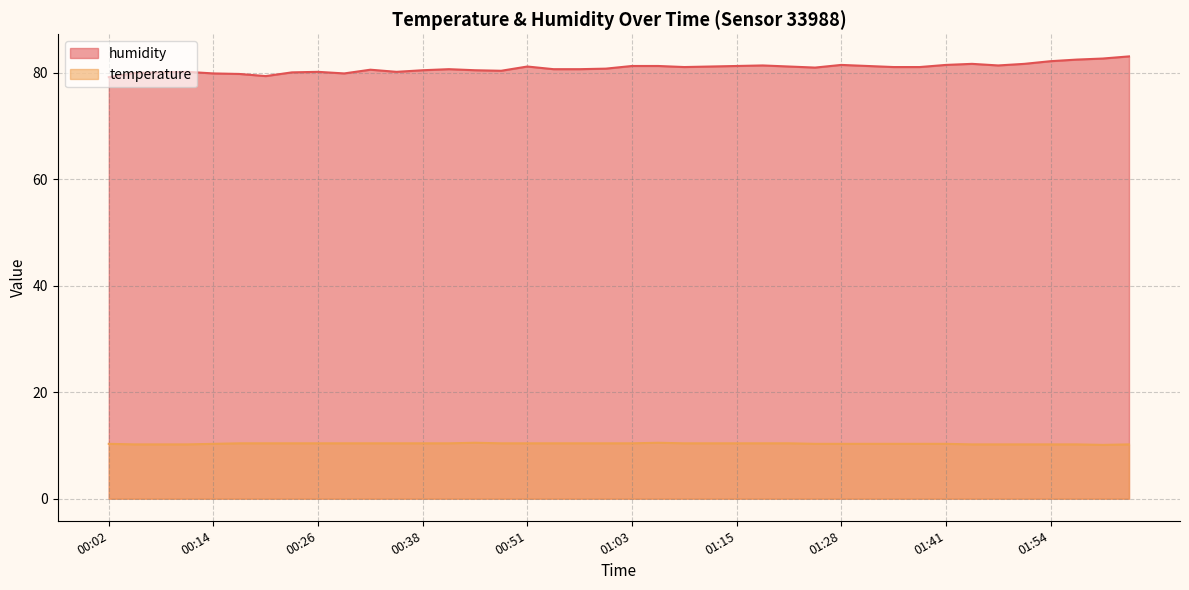

Which label corresponds to the largest value in the chart?

02:03